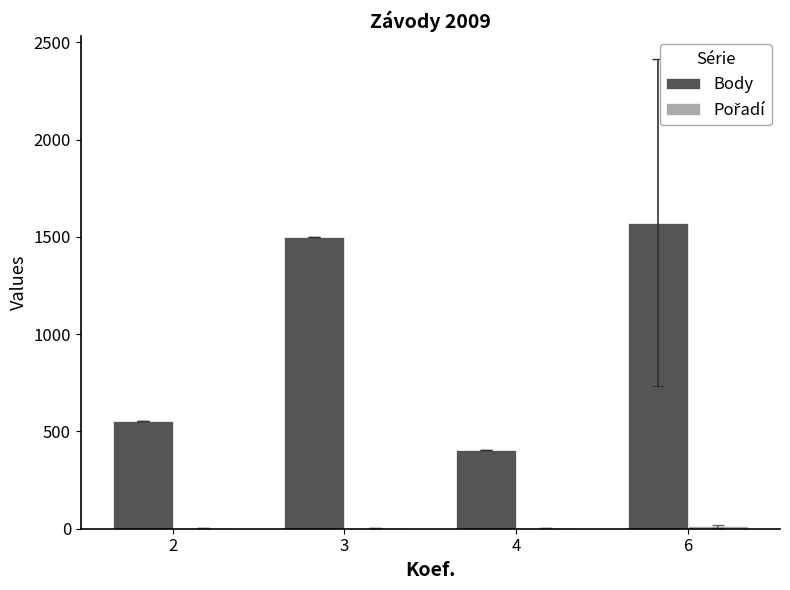

Which series has the largest total across all categories?

Body